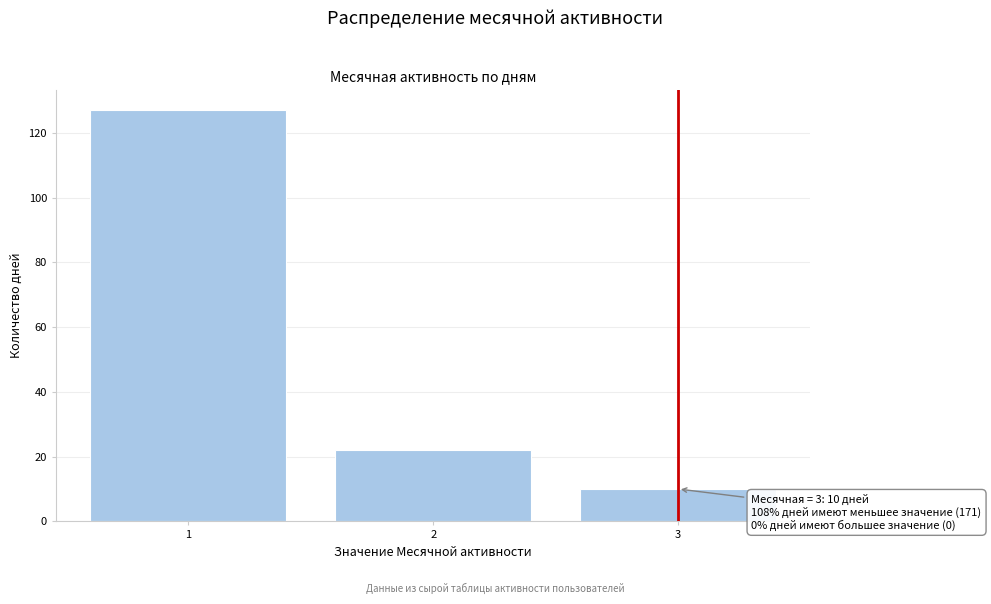

Reading left to right, list all the values displayed in this chart.

1=127	2=22	3=10